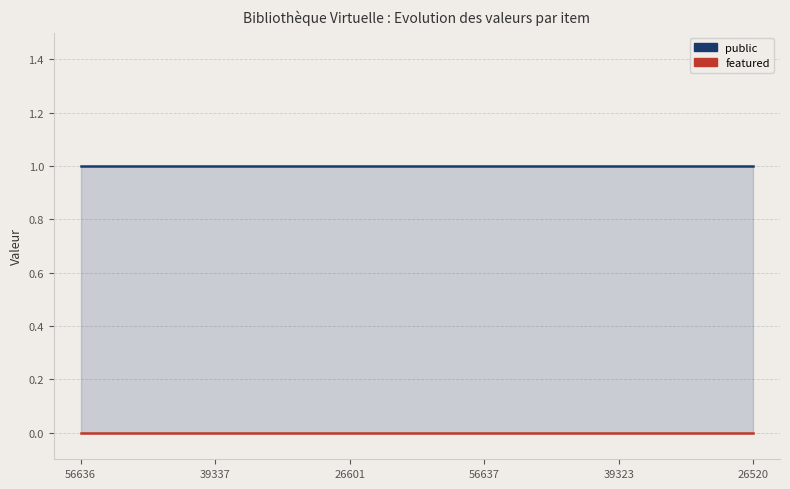

At which label is public closest to 1?

56636